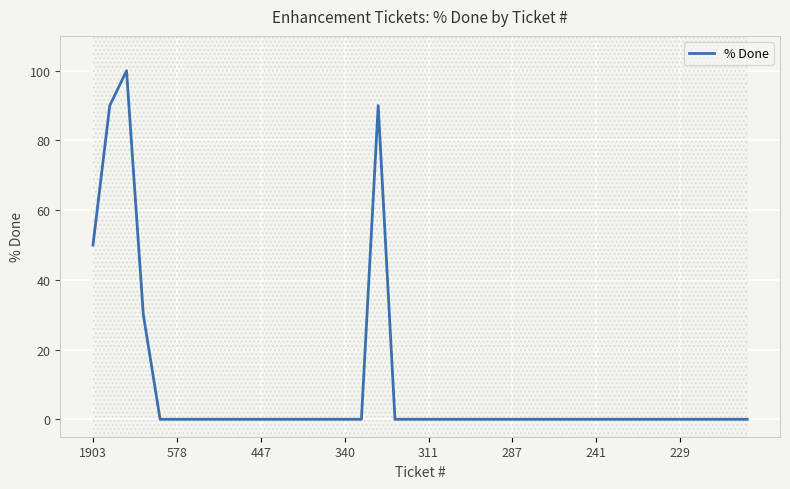

Reading right to left, list all the values displayed in this chart.

0	0	0	0	0	0	0	0	0	0	0	0	0	0	0	0	0	0	0	0	0	0	90	0	0	0	0	0	0	0	0	0	0	0	0	0	30	100	90	50